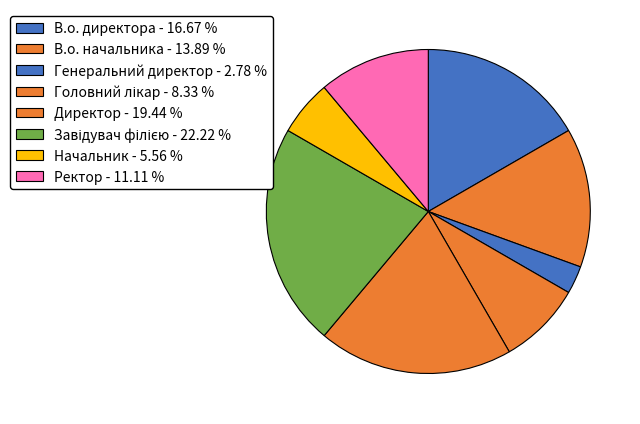

Which category has the biggest portion of the pie?

Завідувач філією